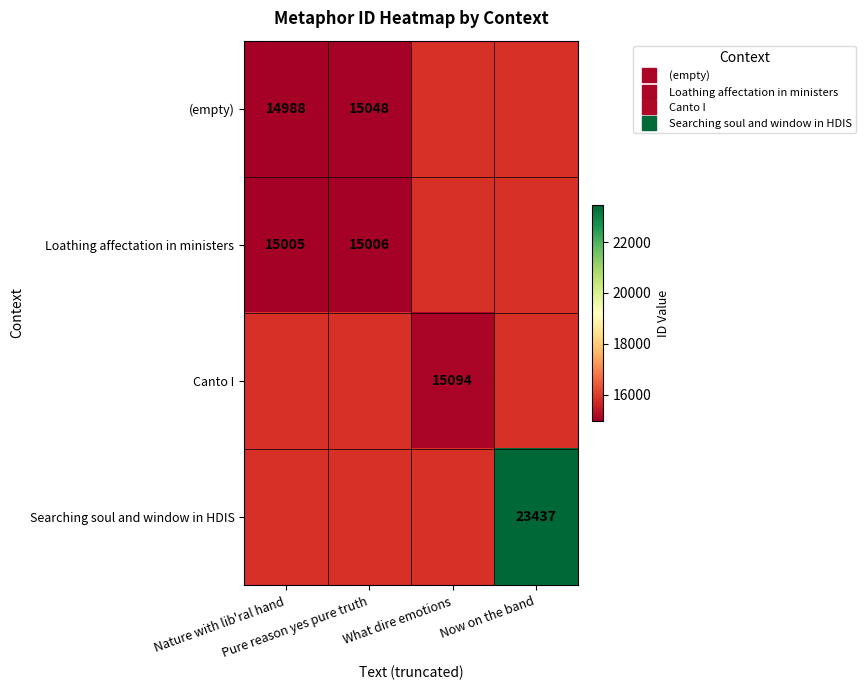

What is the spread (max minus min) of values at Pure reason yes pure truth?

42.0